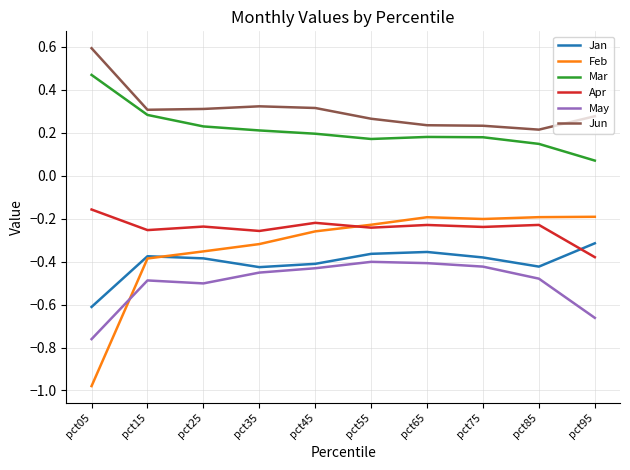

Where is Jan nearest to the value 0?

pct95